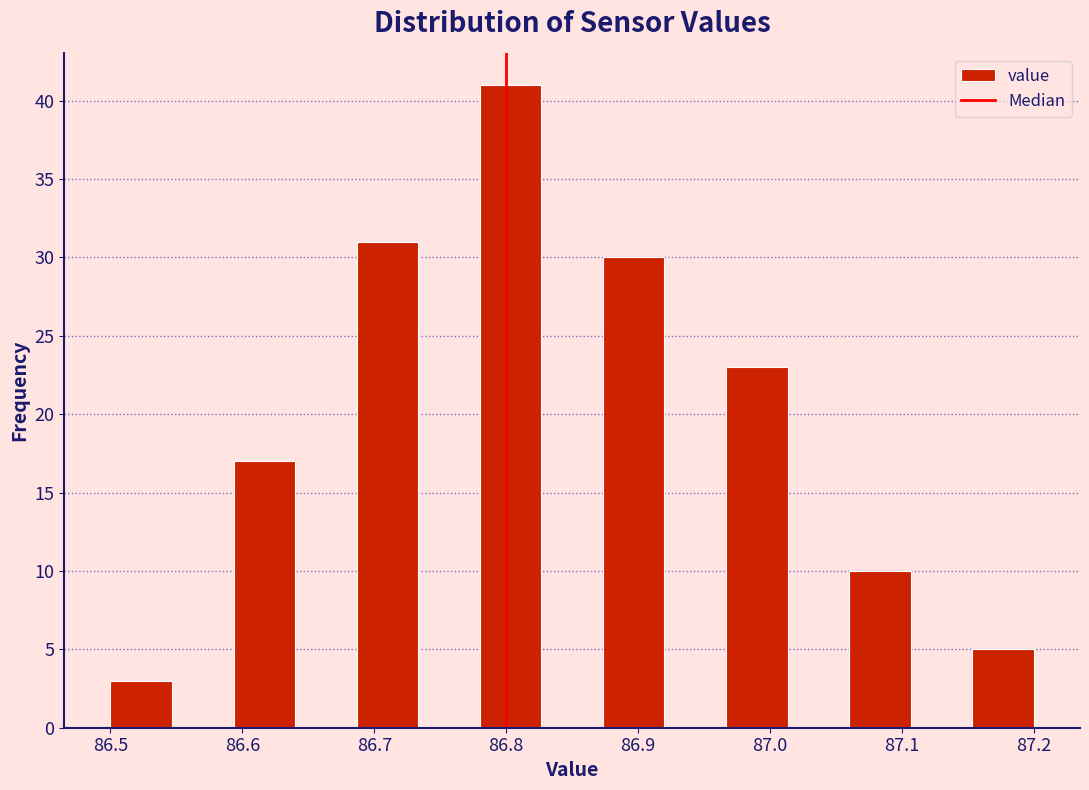

Reading left to right, transcribe this chart: for each bar, give the range it covers on the x-axis and its height. Neither the bar edges nor the heights are printed on the chart, so give them approximately, as read against the axes.

86.50 to 86.55: 3
86.55 to 86.59: 0
86.59 to 86.64: 17
86.64 to 86.69: 0
86.69 to 86.73: 31
86.73 to 86.78: 0
86.78 to 86.83: 41
86.83 to 86.87: 0
86.87 to 86.92: 30
86.92 to 86.97: 0
86.97 to 87.01: 23
87.01 to 87.06: 0
87.06 to 87.11: 10
87.11 to 87.15: 0
87.15 to 87.20: 5